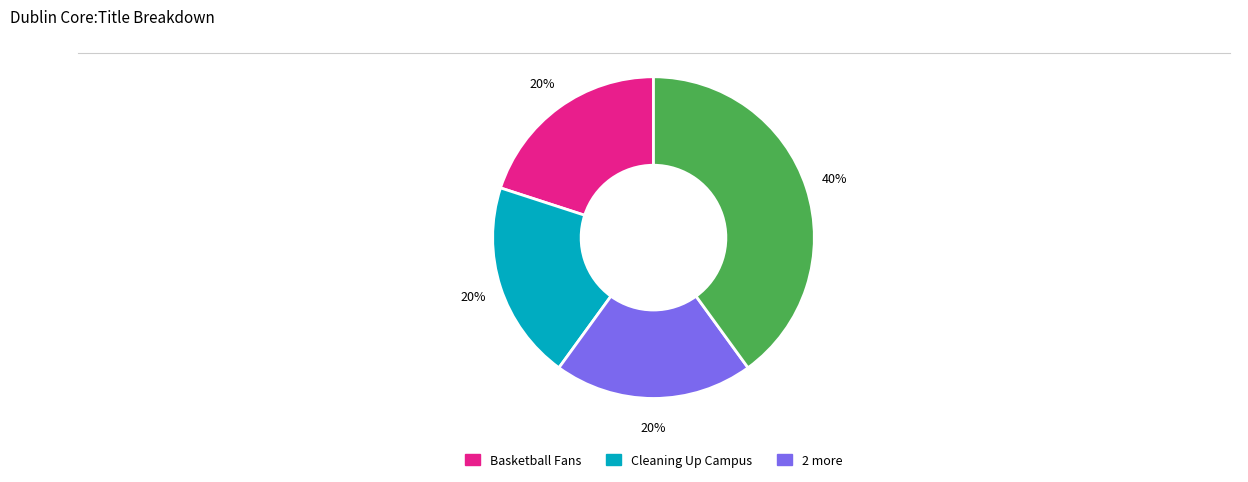

Is there any slice that represents more than half of the pie?

No